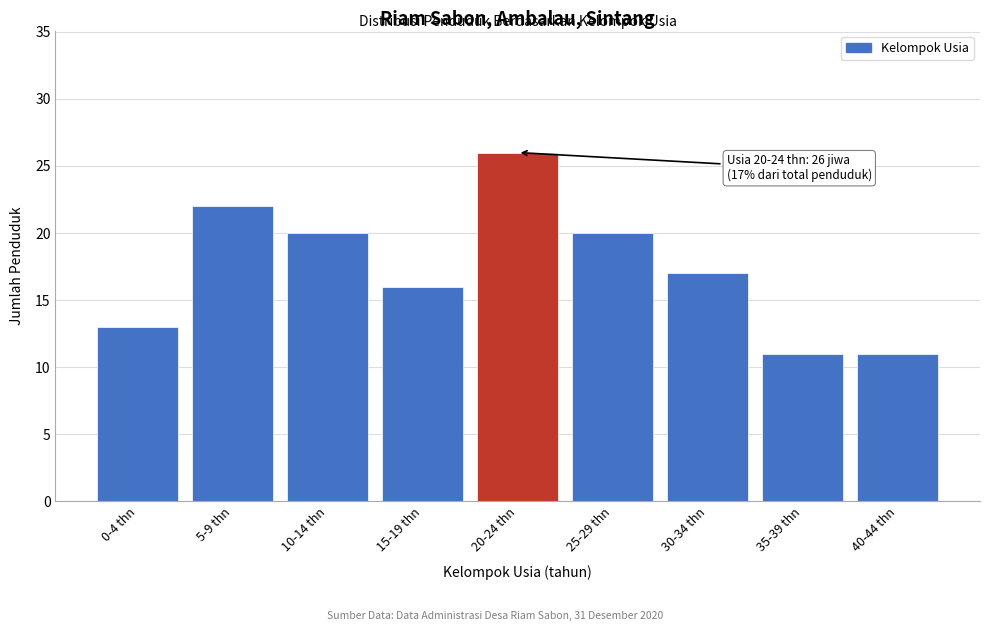

Reading left to right, transcribe all the data shown in this chart.

0-4 thn=13	5-9 thn=22	10-14 thn=20	15-19 thn=16	20-24 thn=26	25-29 thn=20	30-34 thn=17	35-39 thn=11	40-44 thn=11